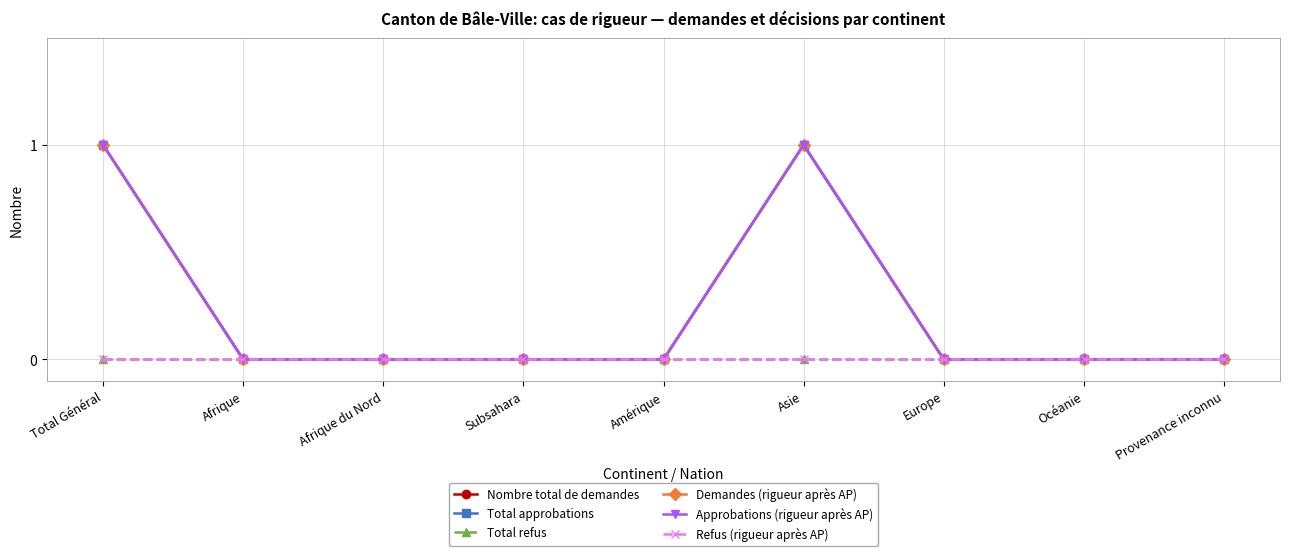

True or false: Refus (rigueur après AP) and Demandes (rigueur après AP) intersect in this chart.

False